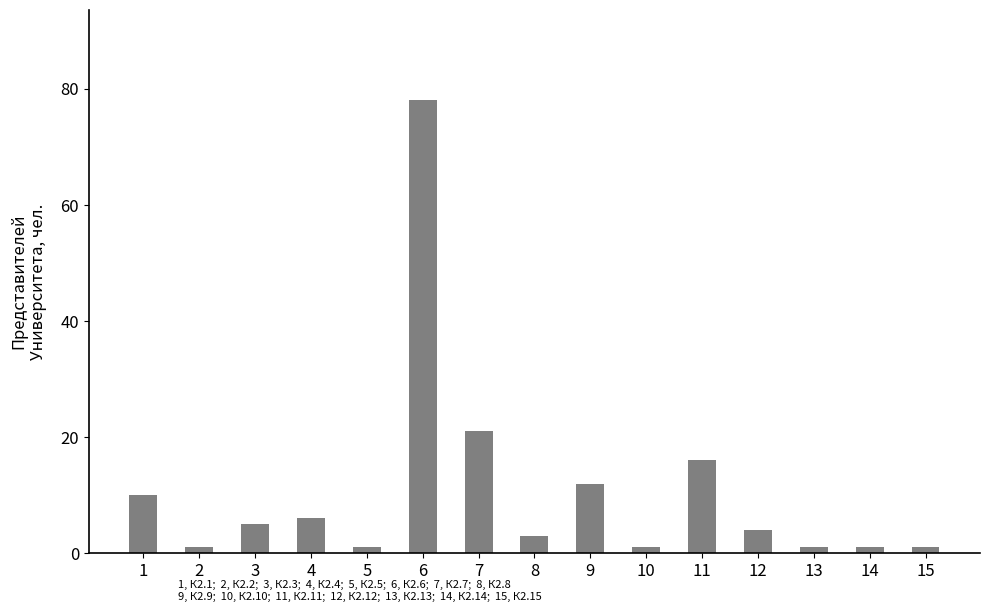

Is it true that the value at 7 is 11?

False